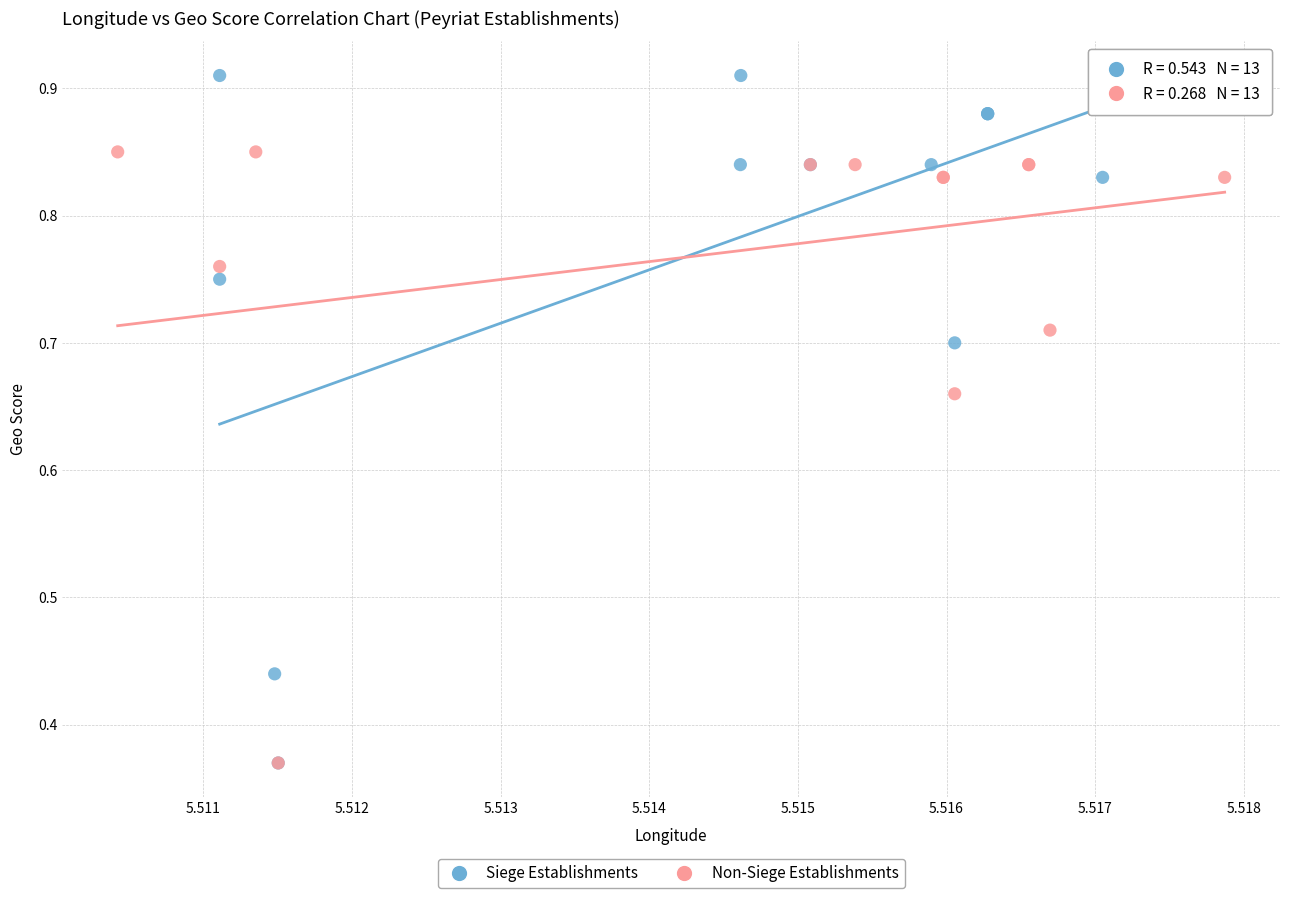

Which series reaches the maximum Y coordinate?

Siege Establishments